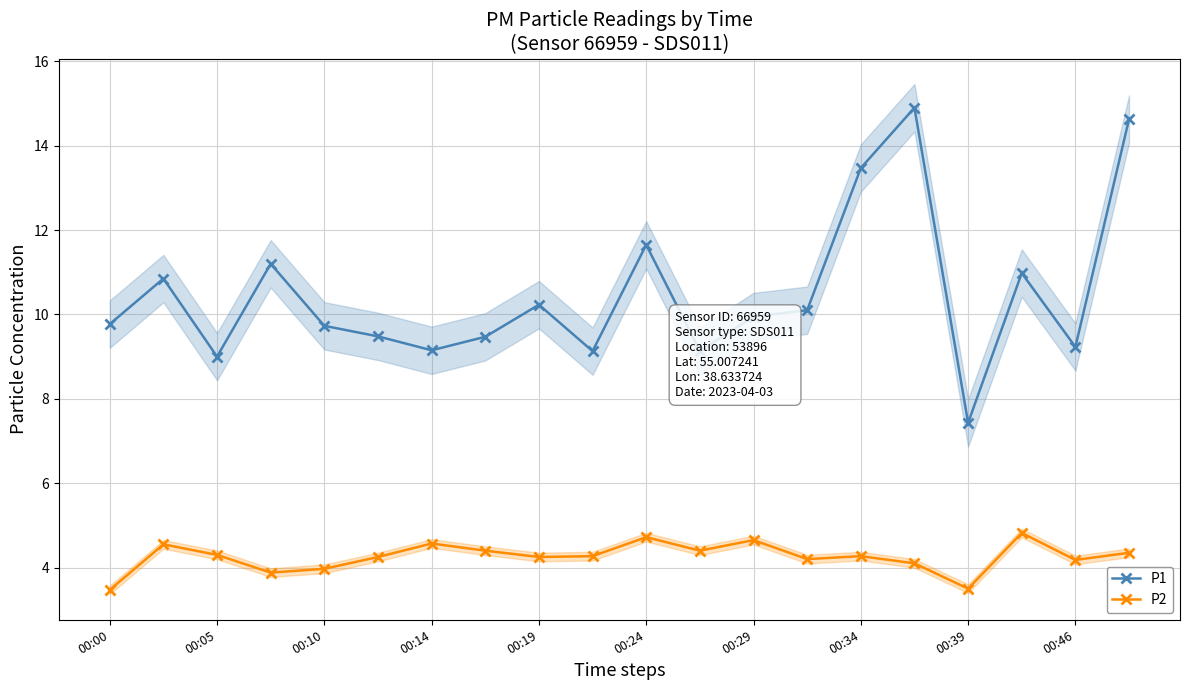

True or false: P2 and P1 intersect in this chart.

False